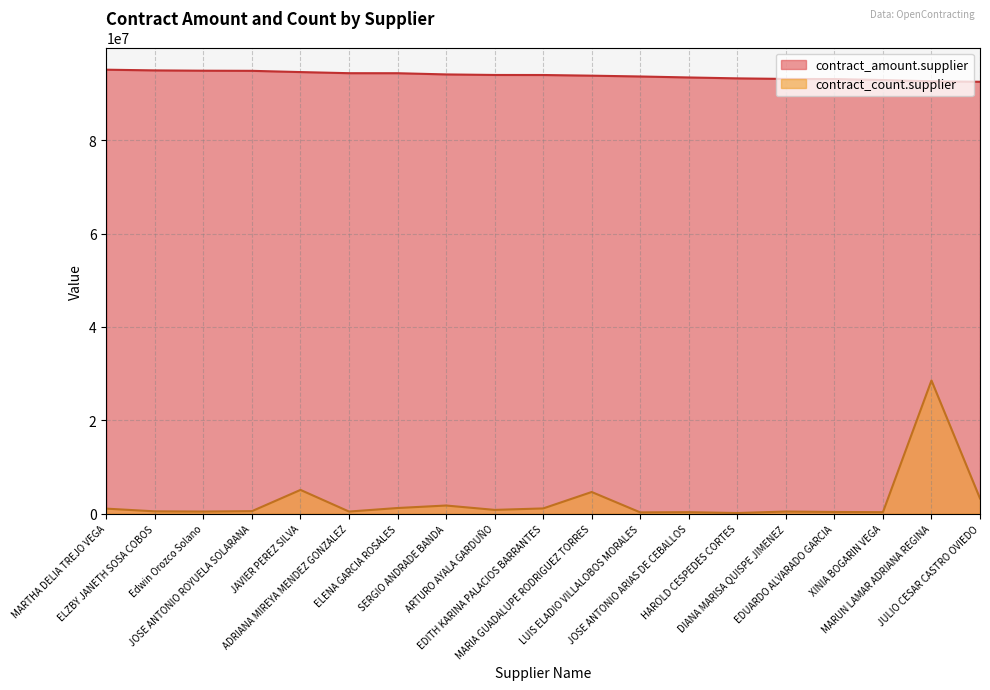

How many values in the contract_count.supplier series exceed 535036?

10